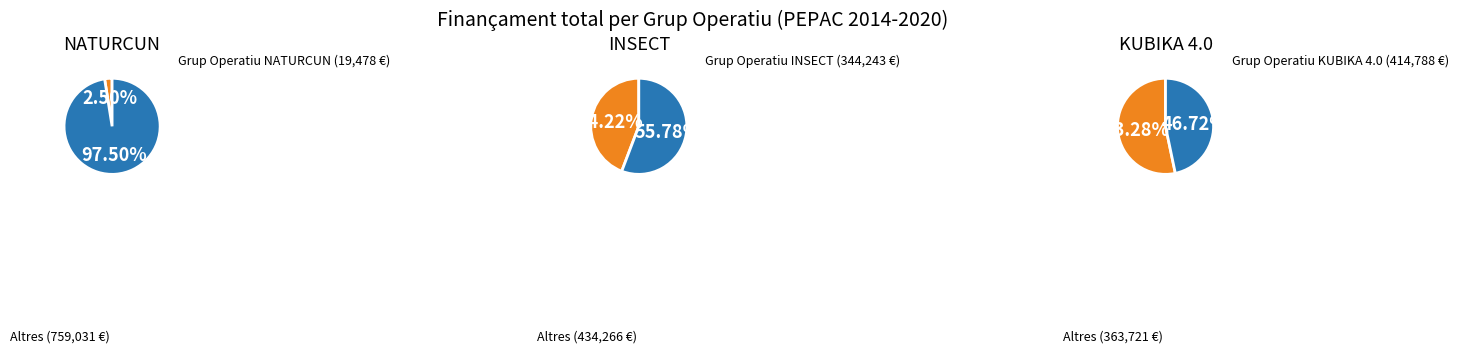

To the nearest percent, what percentage of the pie is KUBIKA 4.0?

53%